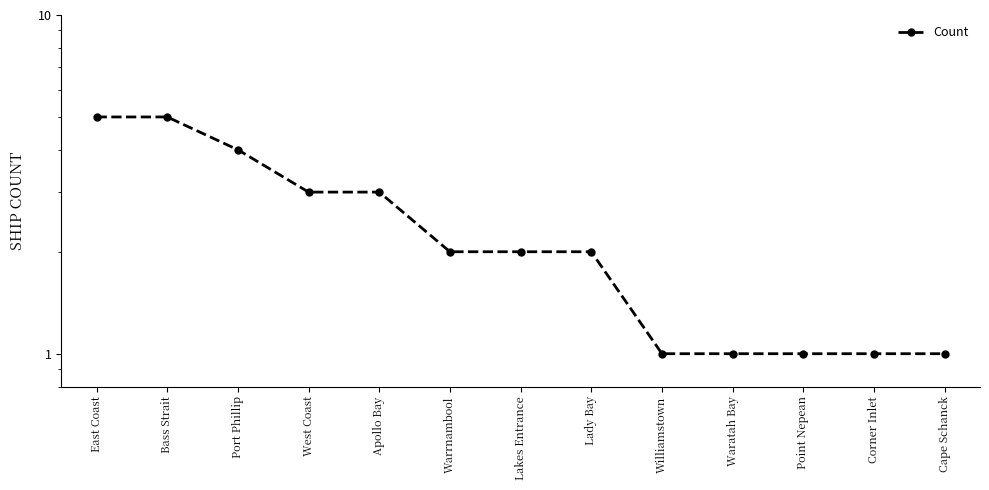

True or false: the data shows 1 at Cape Schanck.

True